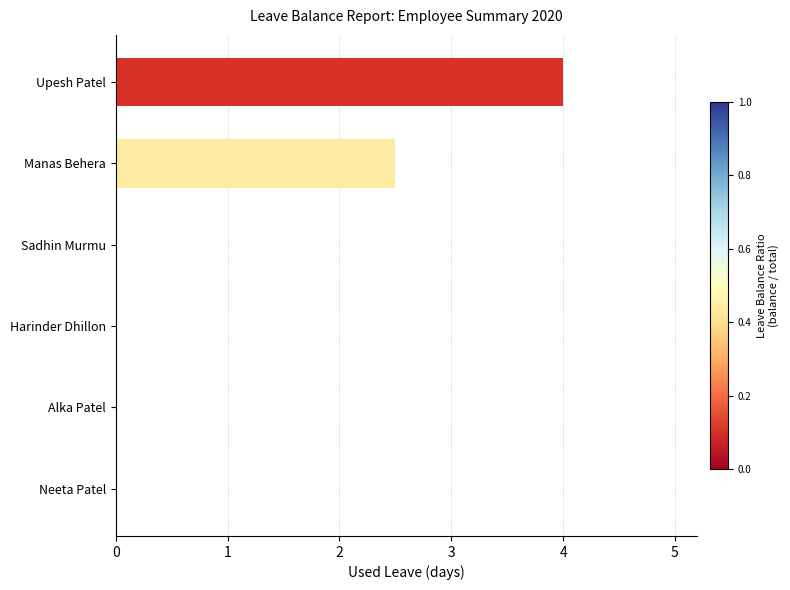

What is the sum of all values?

6.5